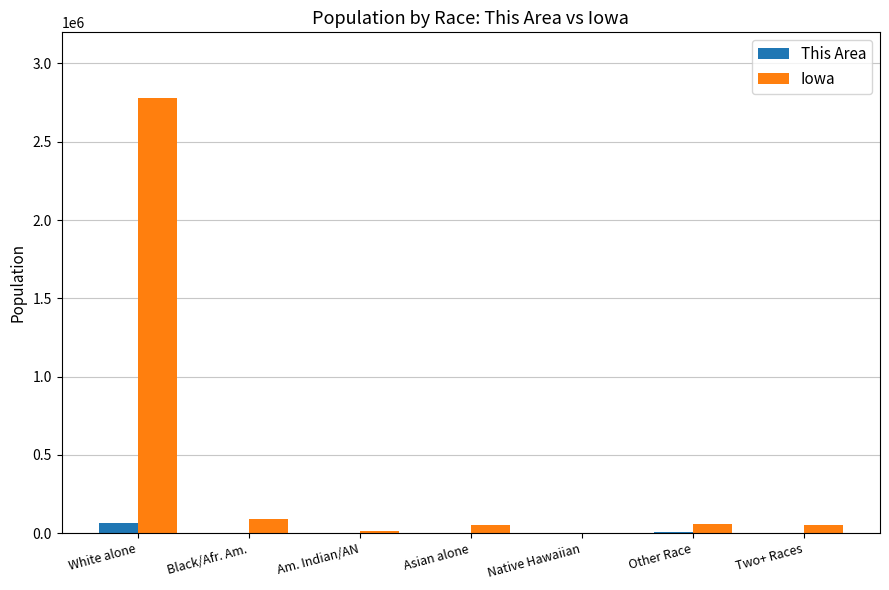

What is the sum of the This Area values at Native Hawaiian and White alone?

66743